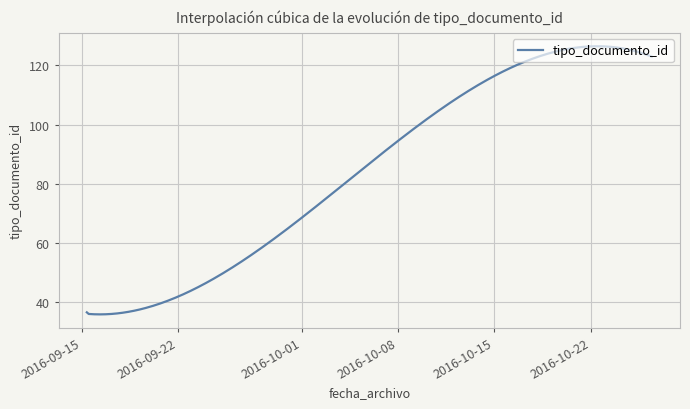

What is the difference between the maximum and minimum values?

90.7